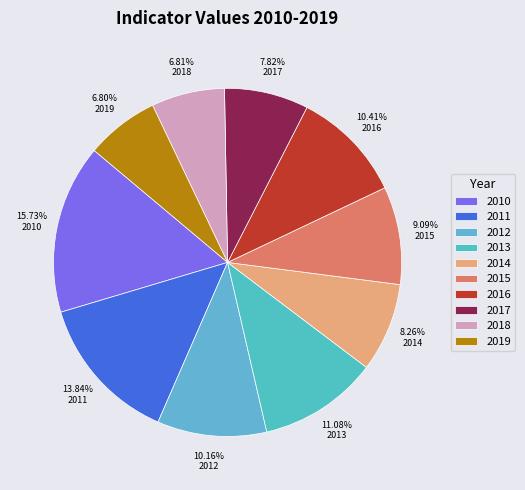

Which category has the smallest portion of the pie?

2019